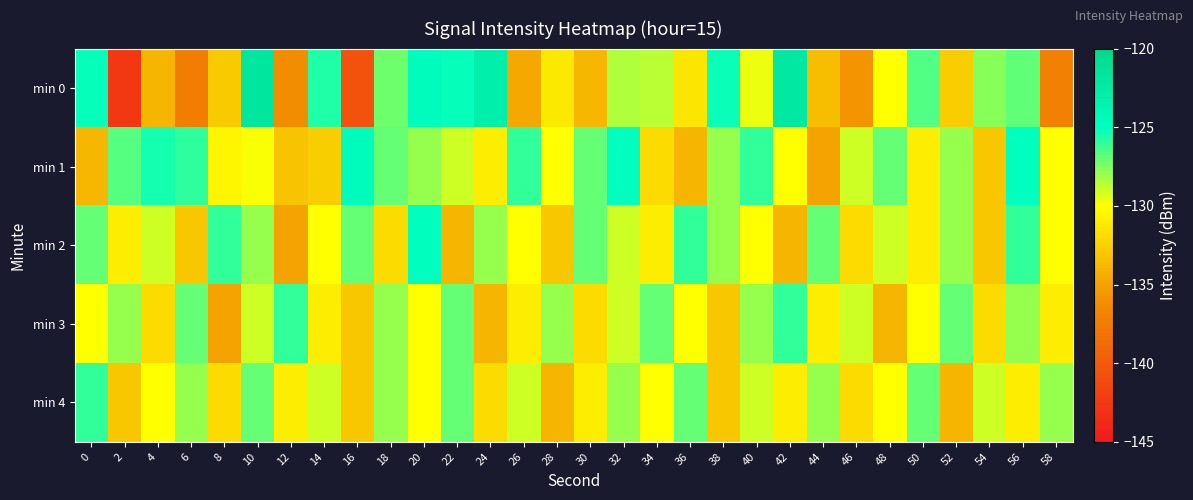

What is the greatest value displayed?

-121.8